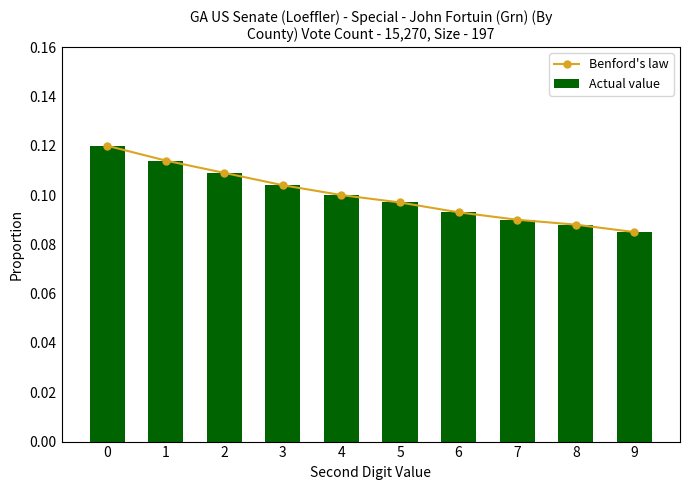

The value of Actual value at 4 is 0.0. True or false?

False